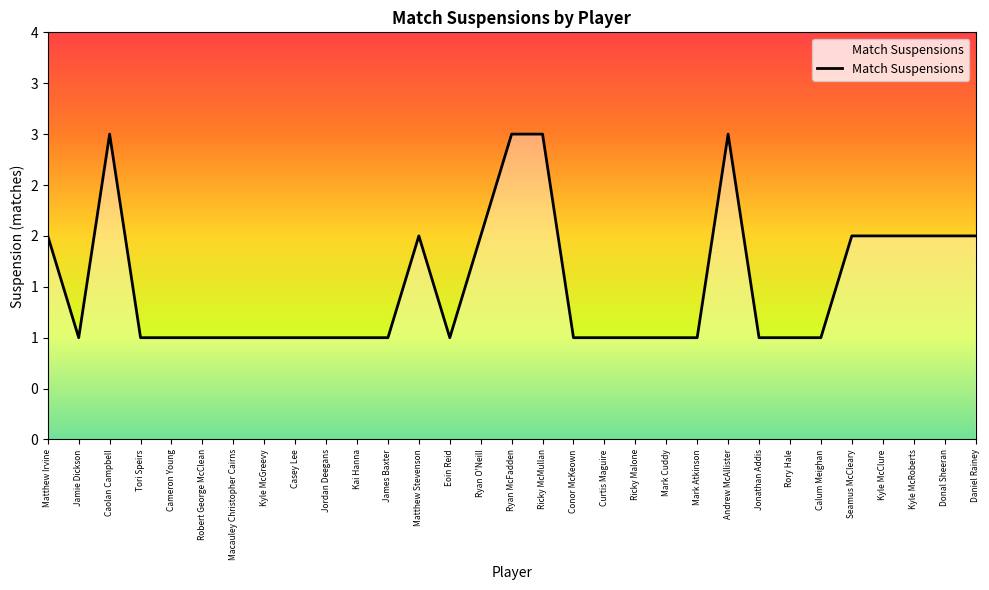

List the labels in order of value, largest first.

Caolan Campbell, Ryan McFadden, Ricky McMullan, Andrew McAllister, Matthew Irvine, Matthew Stevenson, Ryan O'Neill, Seamus McCleary, Kyle McClure, Kyle McRoberts, Donal Sheeran, Daniel Rainey, Jamie Dickson, Tori Speirs, Cameron Young, Robert George McClean, Macauley Christopher Cairns, Kyle McGreevy, Casey Lee, Jordan Deegans, Kai Hanna, James Baxter, Eoin Reid, Conor McKeown, Curtis Maguire, Ricky Malone, Mark Cuddy, Mark Atkinson, Jonathan Addis, Rory Hale, Calum Meighan